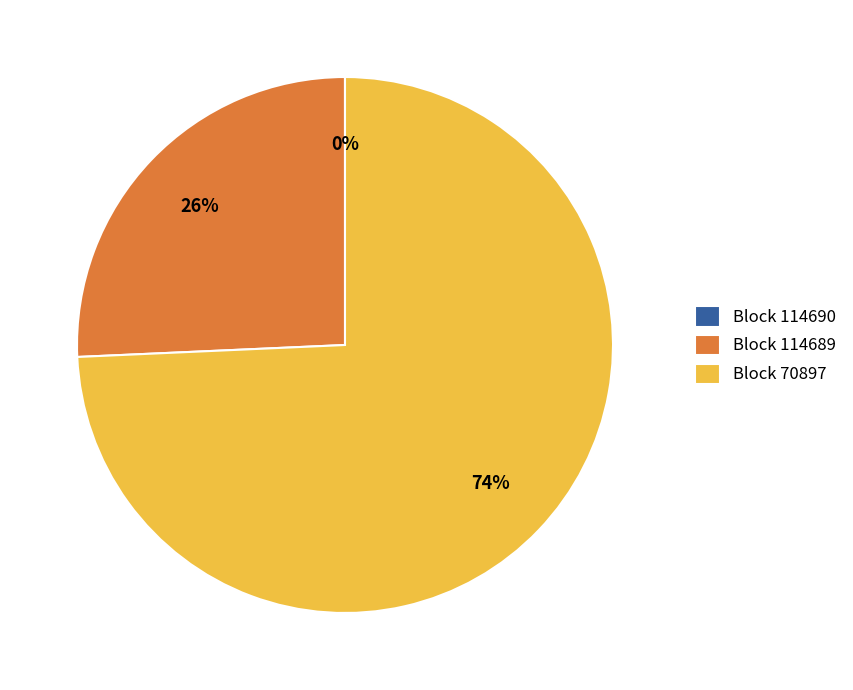

Is it true that Block 70897 is 74% of the pie?

True